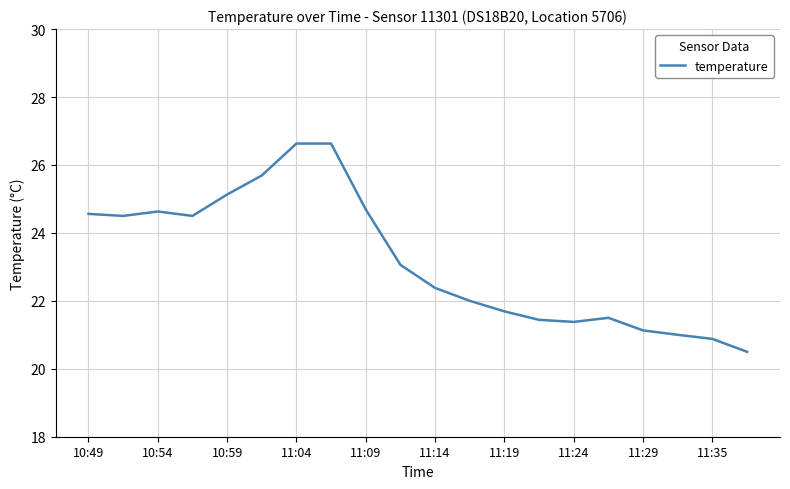

Reading right to left, what are all the values shown in this chart?

20.5	20.9	21.0	21.1	21.5	21.4	21.4	21.7	22.0	22.4	23.1	24.7	26.6	26.6	25.7	25.1	24.5	24.6	24.5	24.6